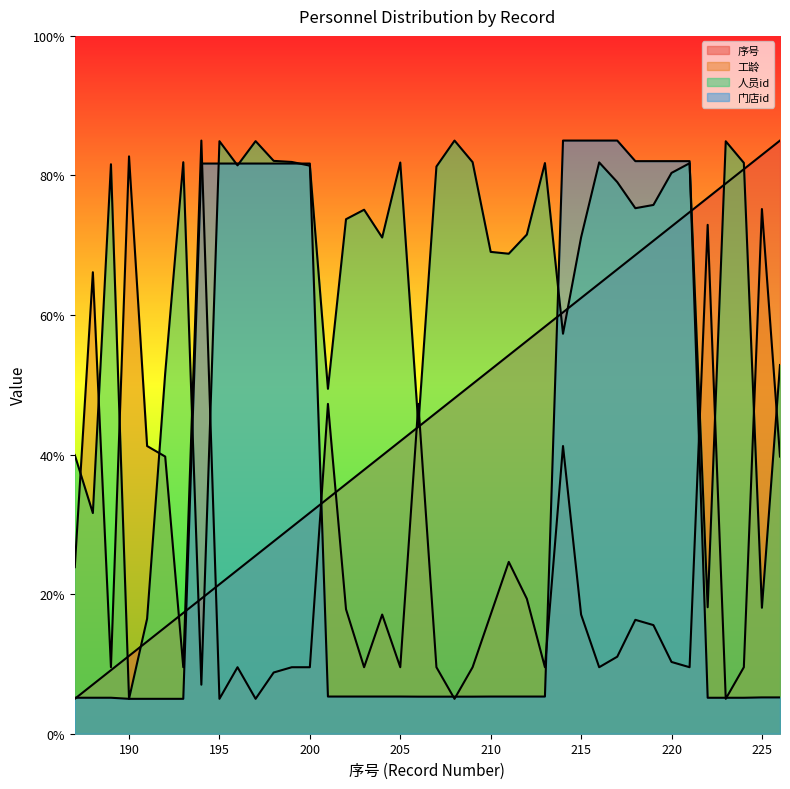

True or false: 人员id and 门店id intersect in this chart.

True